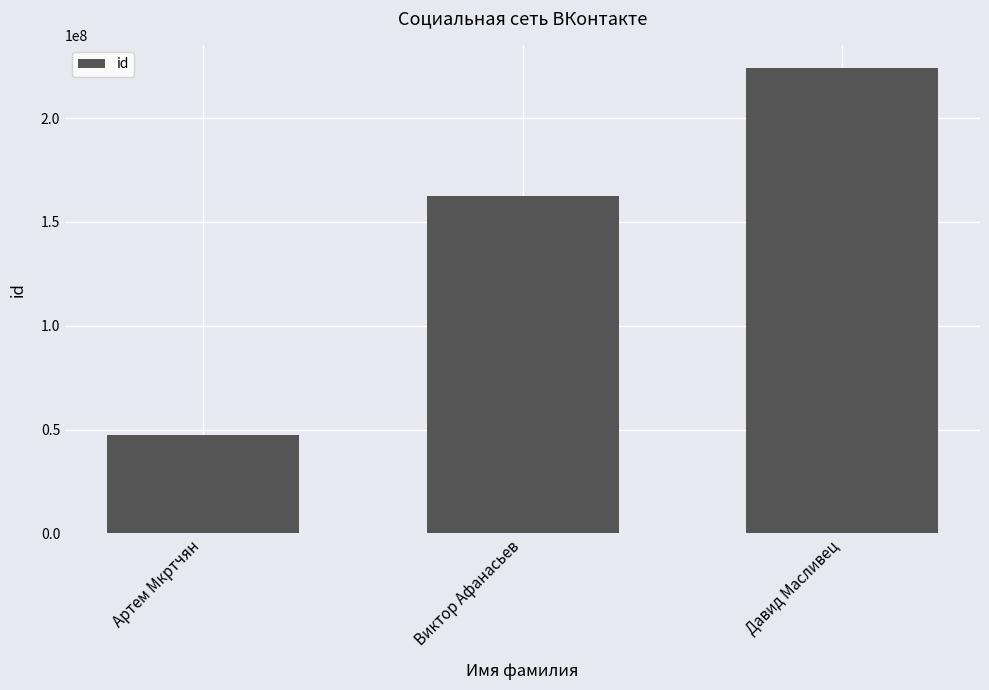

What is the difference between the maximum and minimum values?

176558033